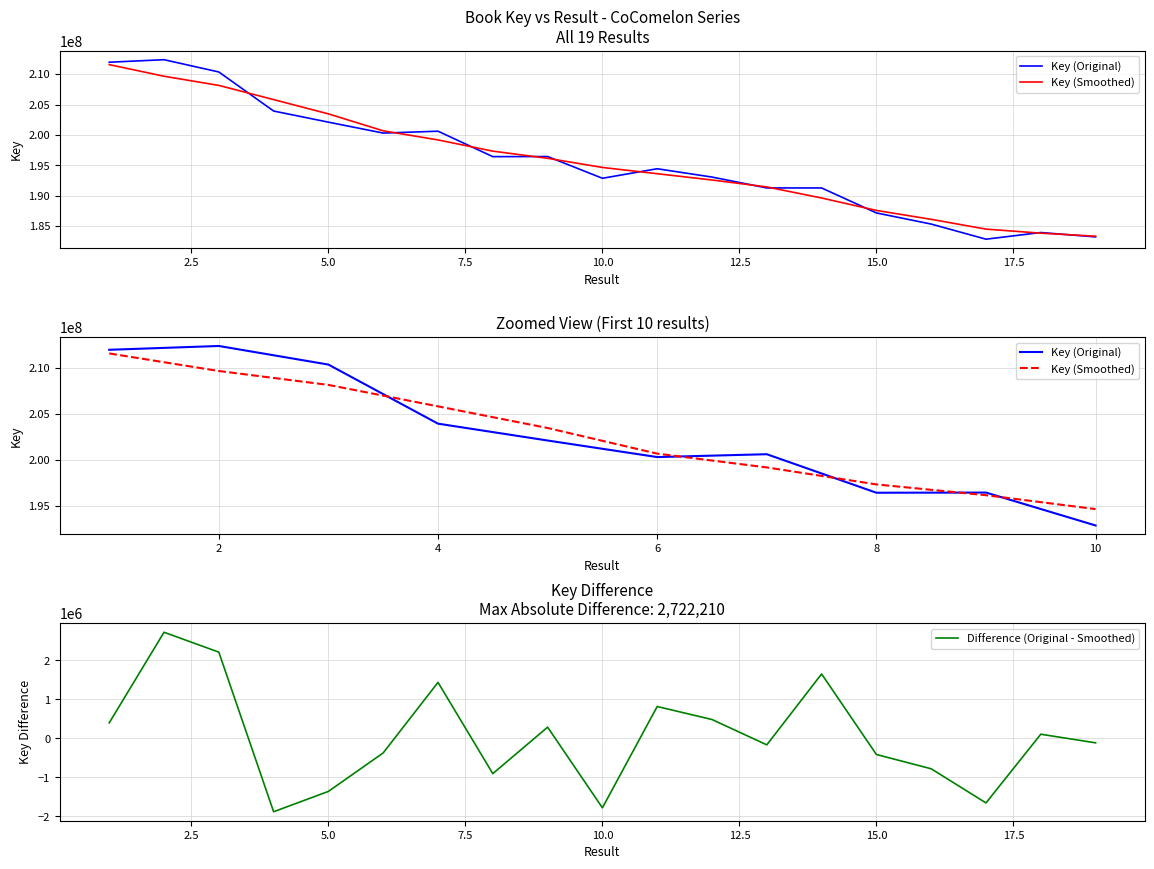

Between 4 and 1, which is larger?

1